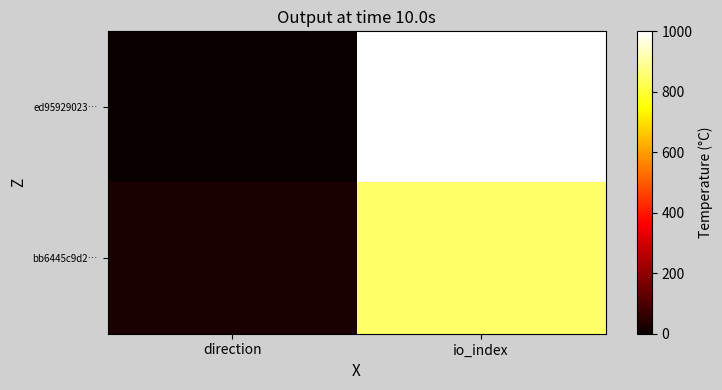

At which category is the sum across all series the highest?

io_index